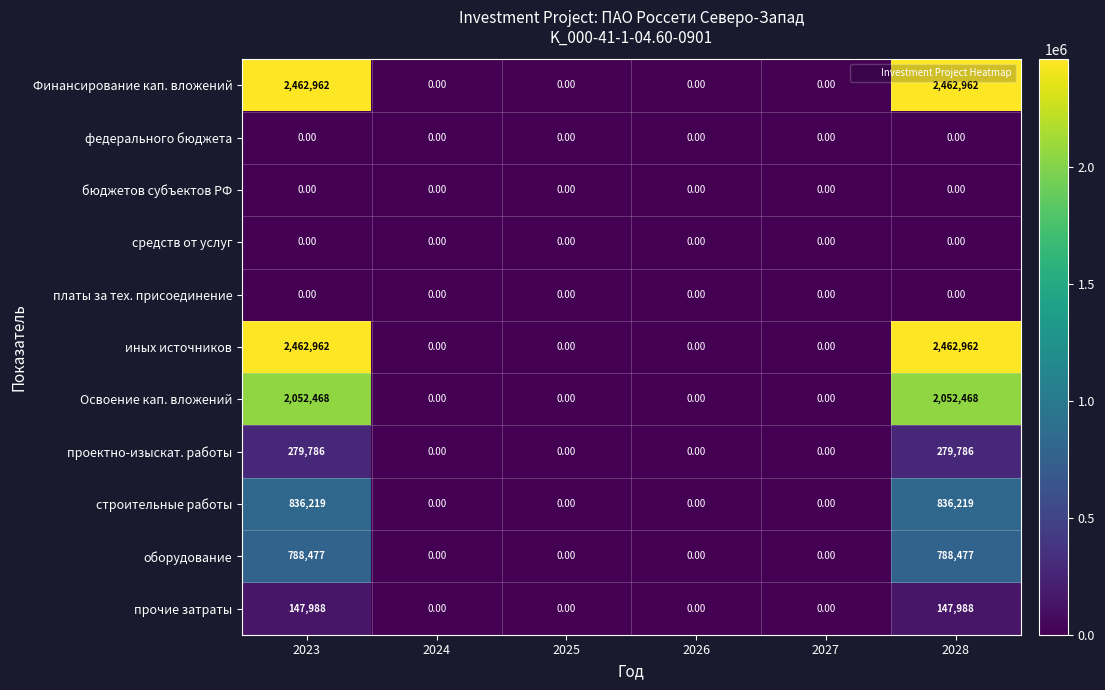

What is the difference between the maximum and second lowest values in the прочие затраты series?

147988